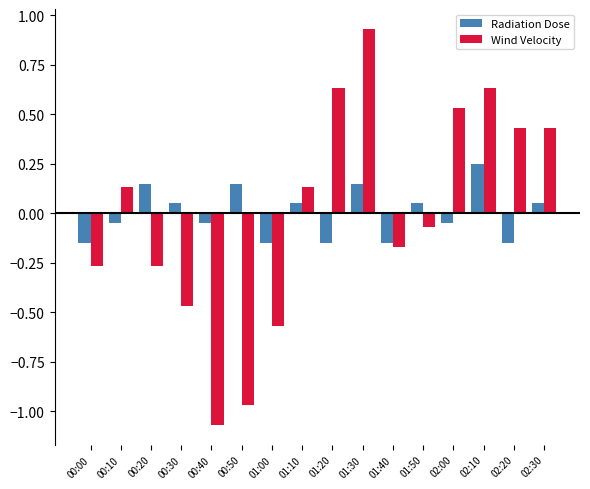

Is the value of Wind Velocity at 00:00 greater than the value of Radiation Dose at 02:10?

No